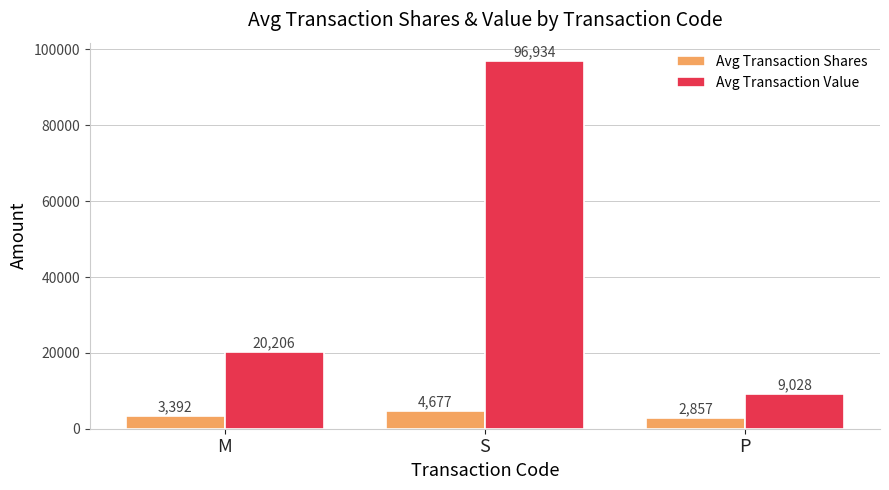

What position from the right is S?

2